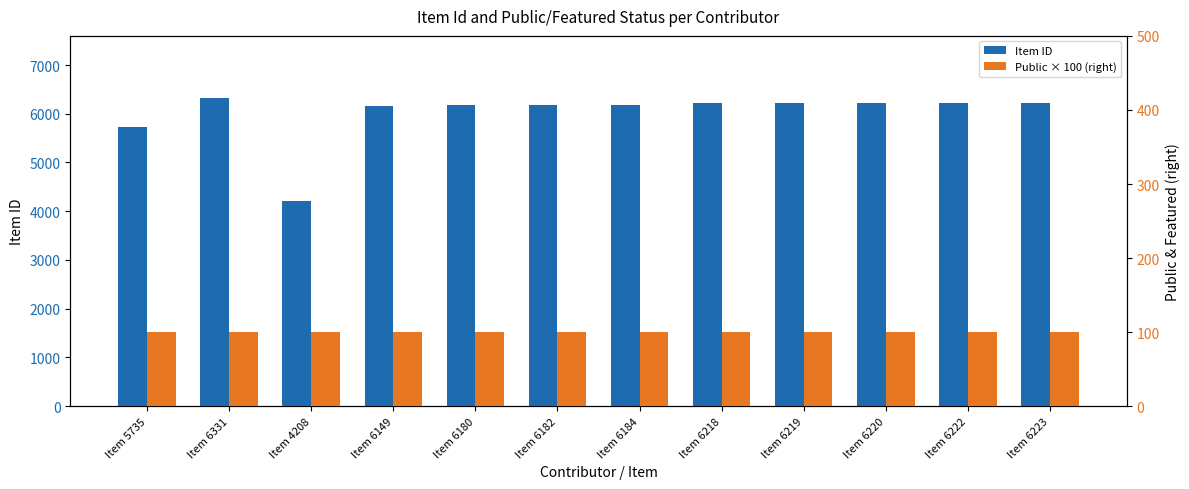

The Public × 100 (right) series shows 100 at Item 6180. True or false?

True